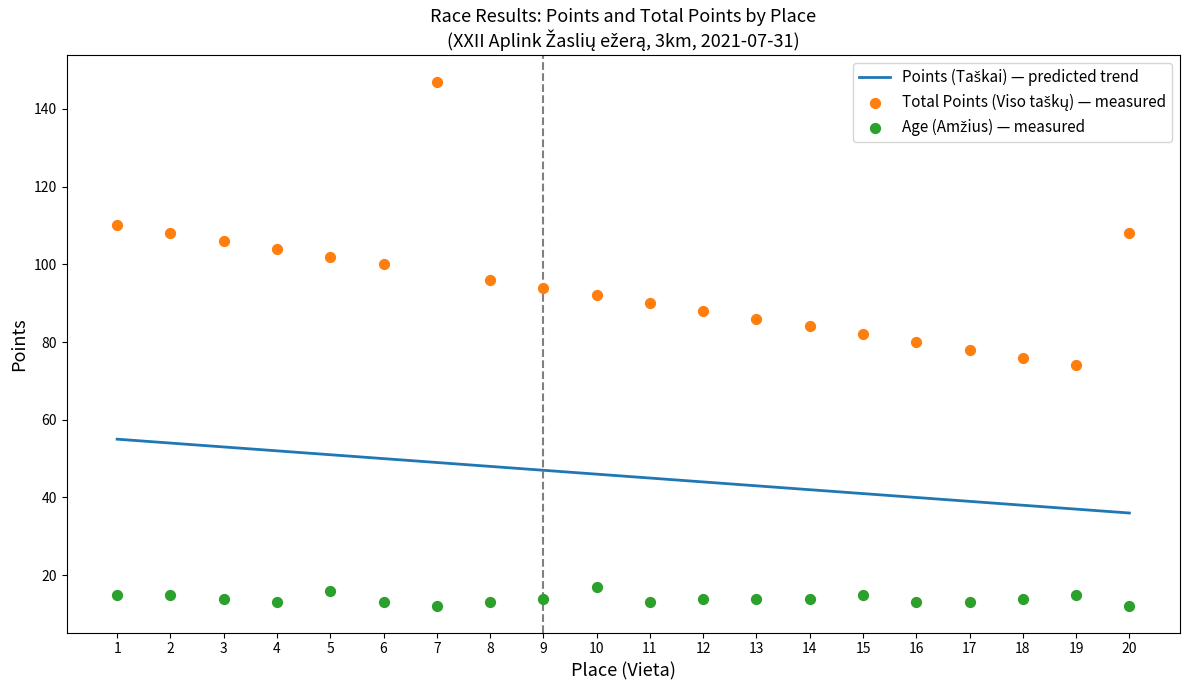

Which series has the largest Y range (max minus min)?

Total Points (Viso taškų) — measured